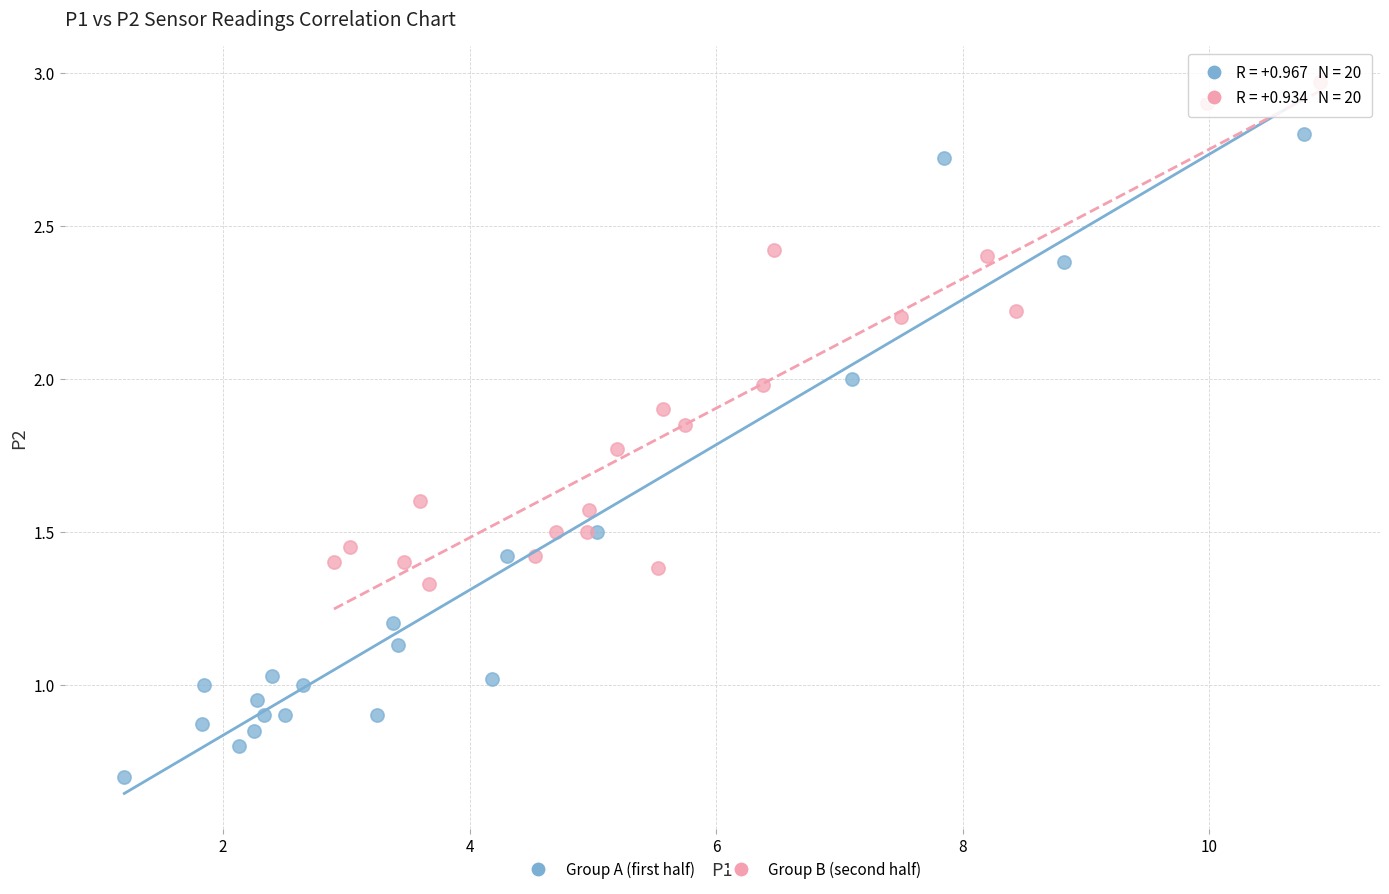

Which series contains the lowest Y value?

Group A (first half)